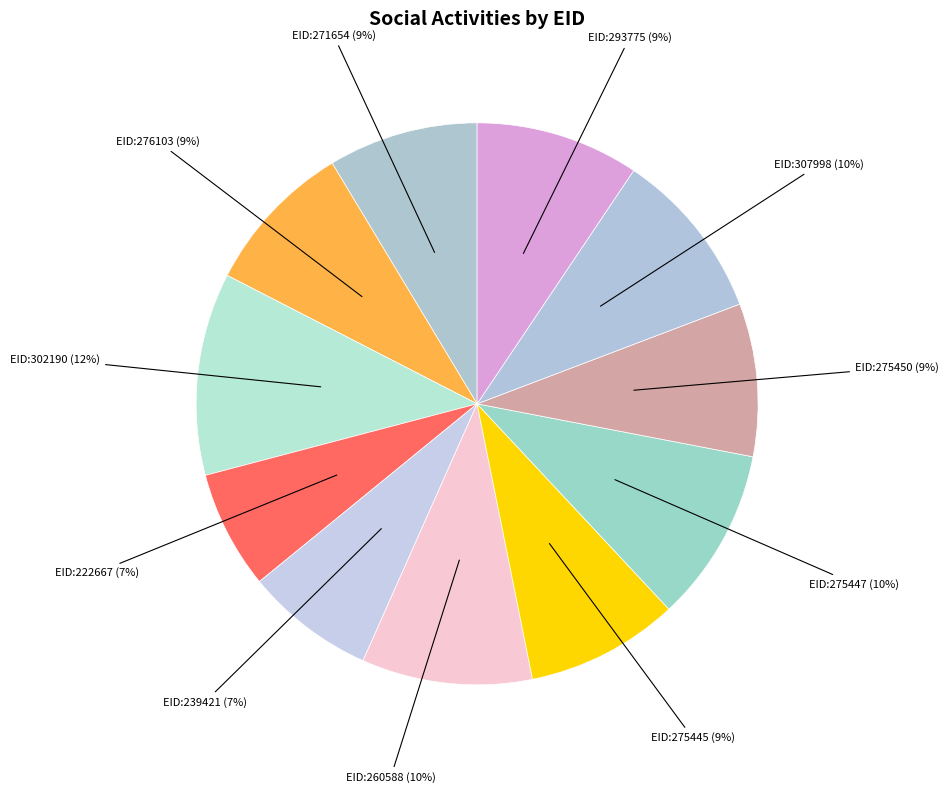

Count the number of slices in the pie.

11